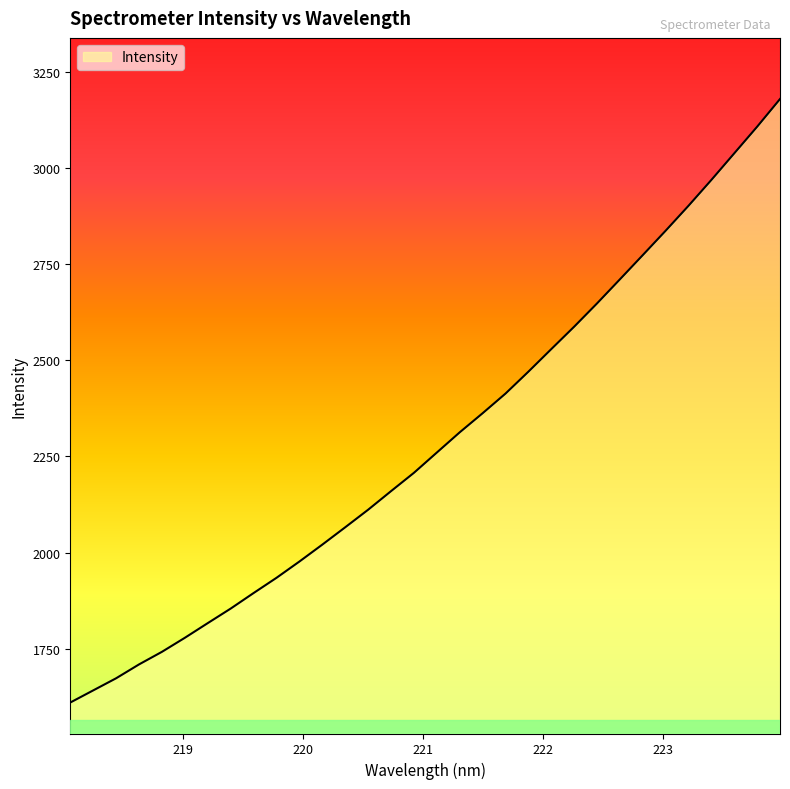

What is the difference between the maximum and minimum values?

1568.7